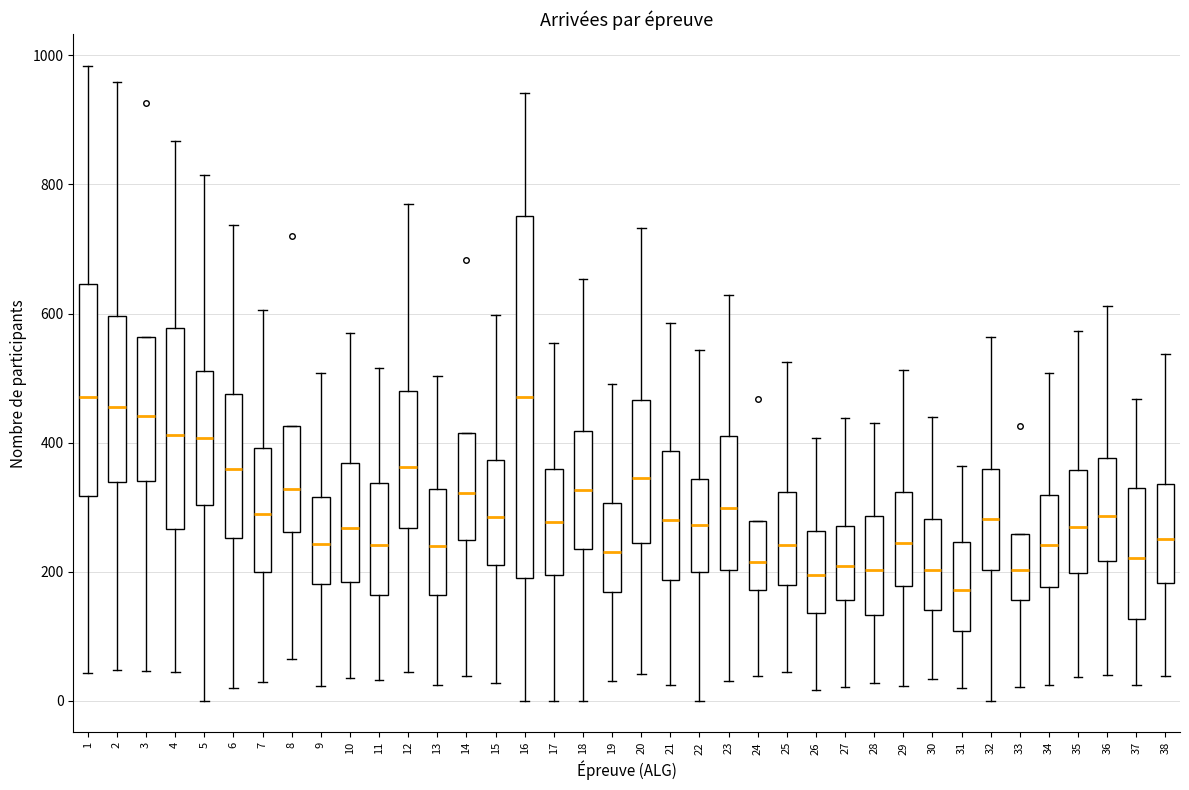

Where is the lower edge of the box at x = 37 on the y-axis? The values are not printed on the chart, so give them approximately, as read against the axis.

120